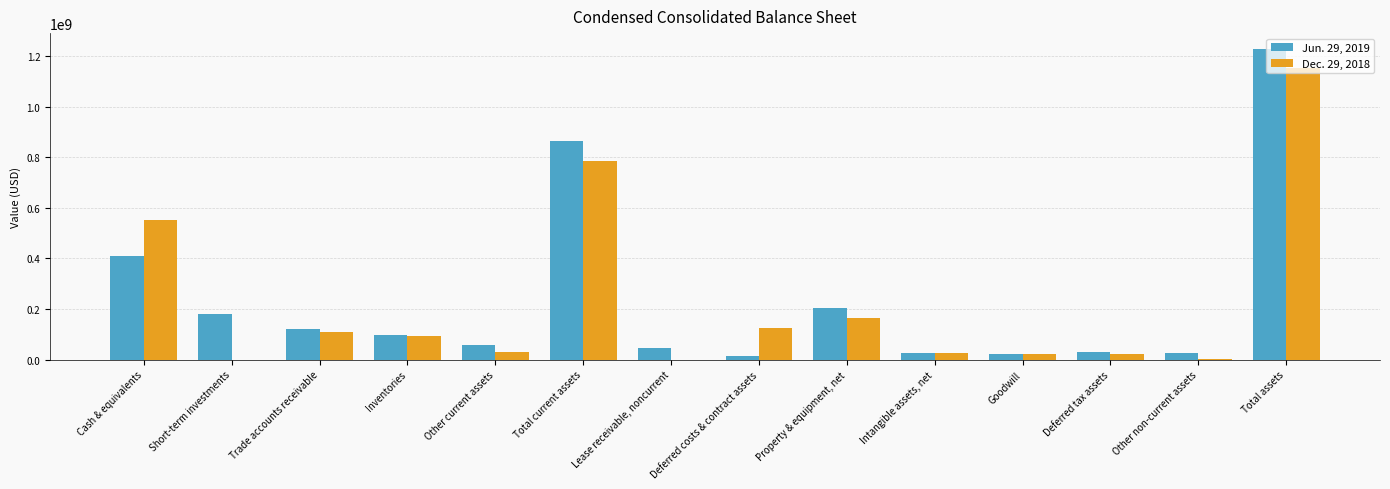

The Dec. 29, 2018 series shows 683917931 at Total assets. True or false?

False